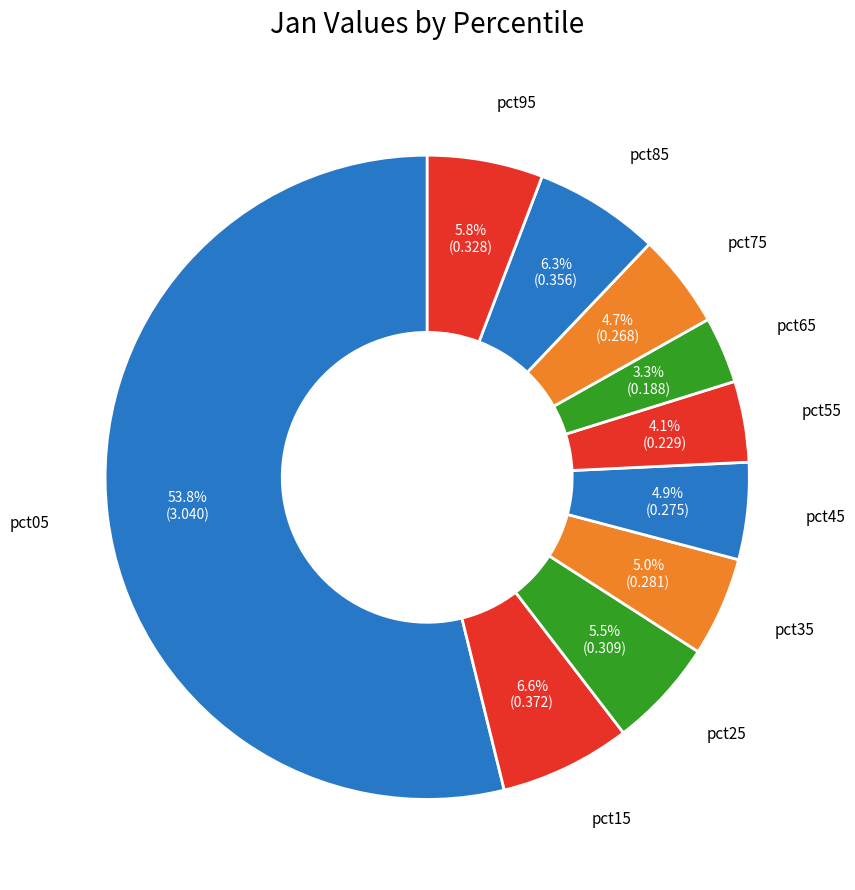

Between pct85 and pct65, which is larger?

pct85